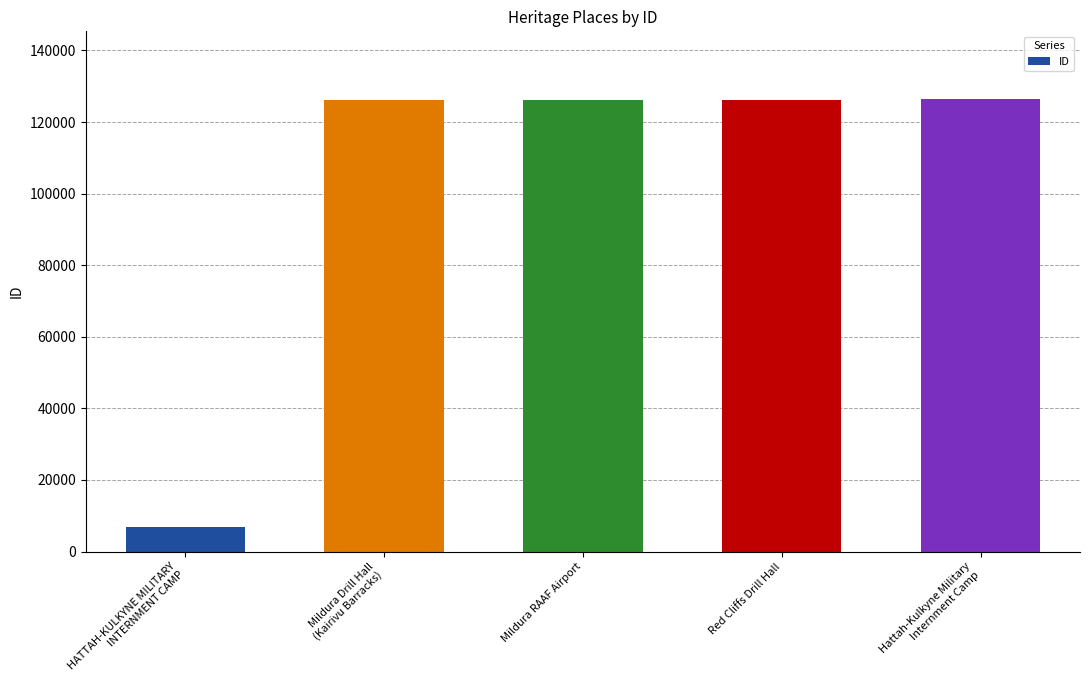

What is the maximum value shown in the chart?

126374